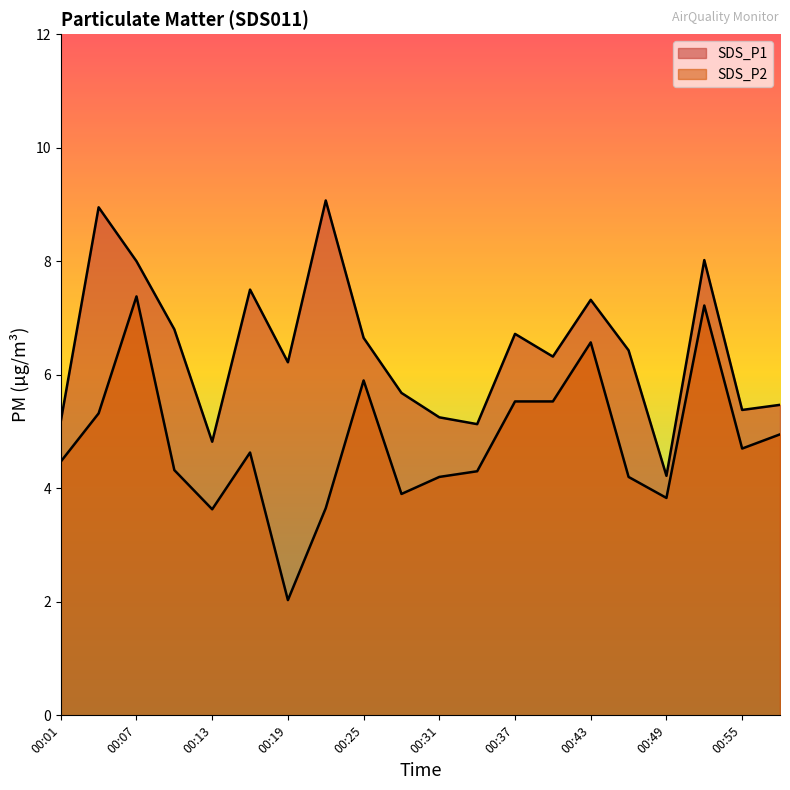

What is the average value of the SDS_P1 series?

6.5